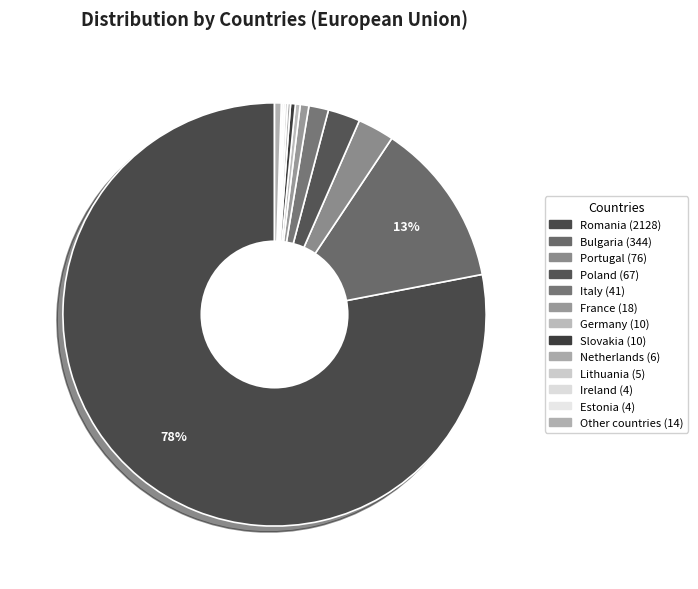

To the nearest percent, what is the difference between the France and Bulgaria slice percentages?

12%